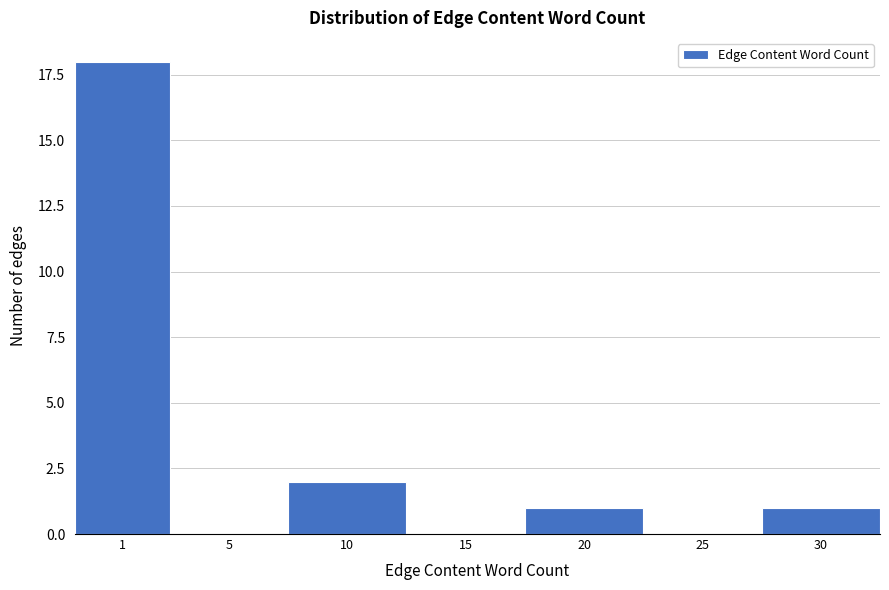

Reading right to left, extract all data points from this chart.

30=1	25=0	20=1	15=0	10=2	5=0	1=18